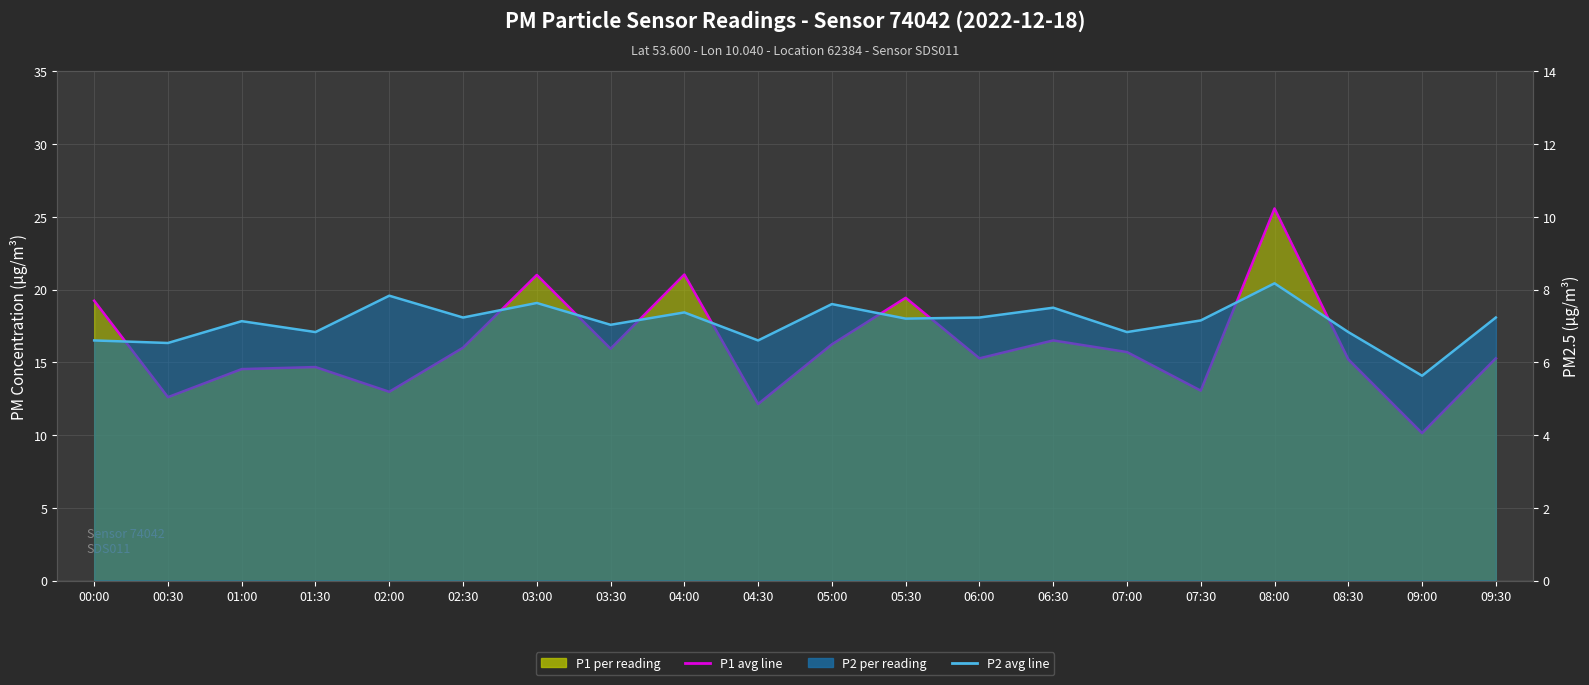

Where is the first local minimum for P1 monthly avg?

00:30